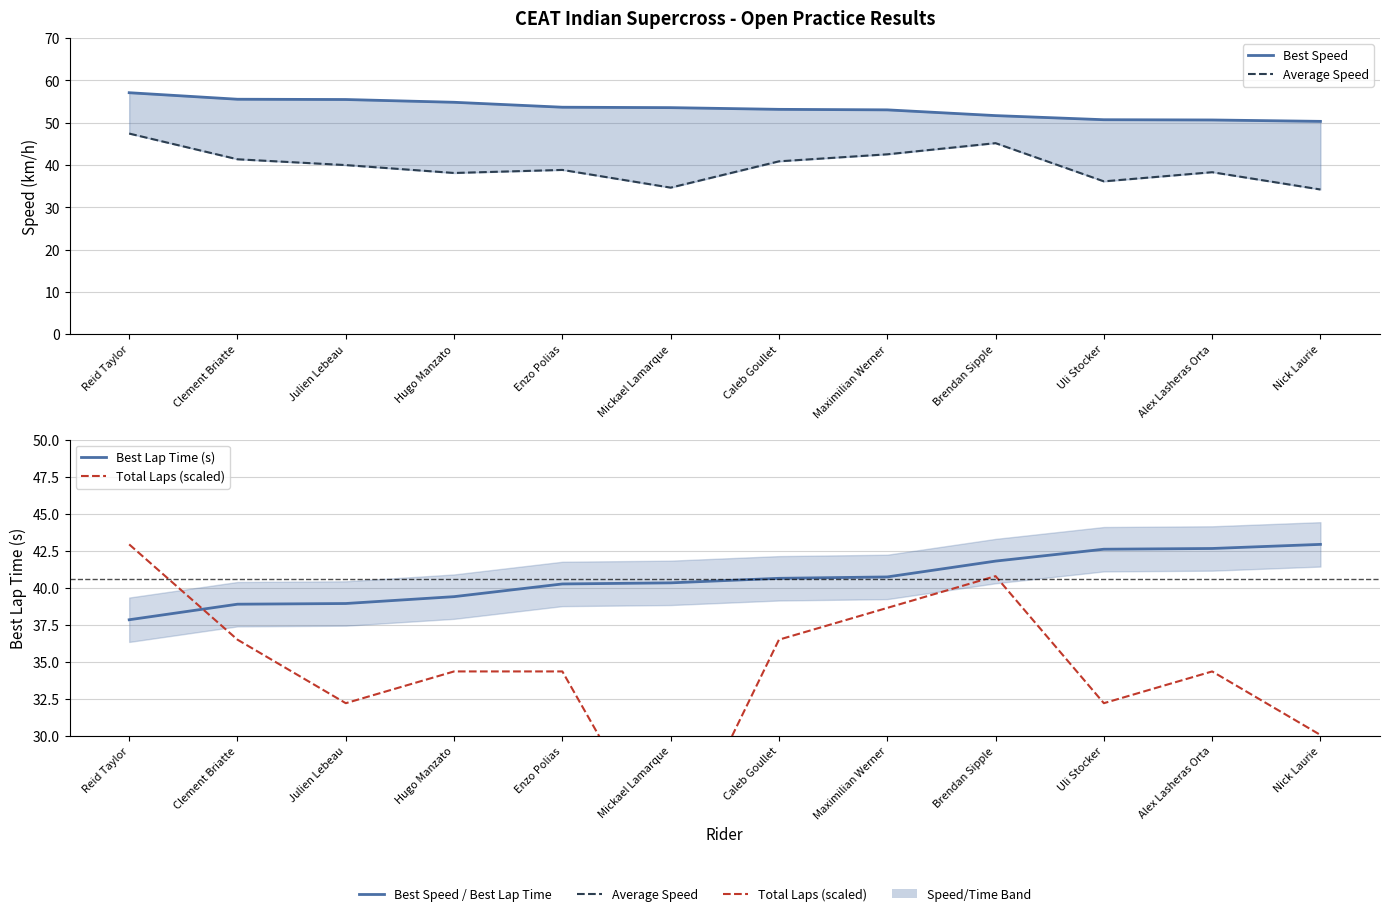

In Average Speed, how many points are lower than both neighbors (excluding endpoints)?

3